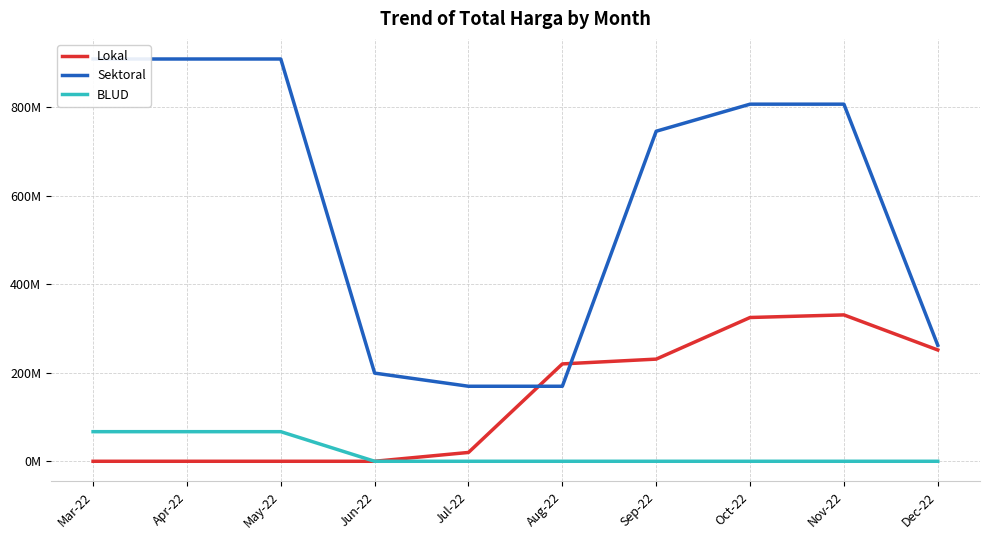

How many interior local peaks does the Lokal series have?

1